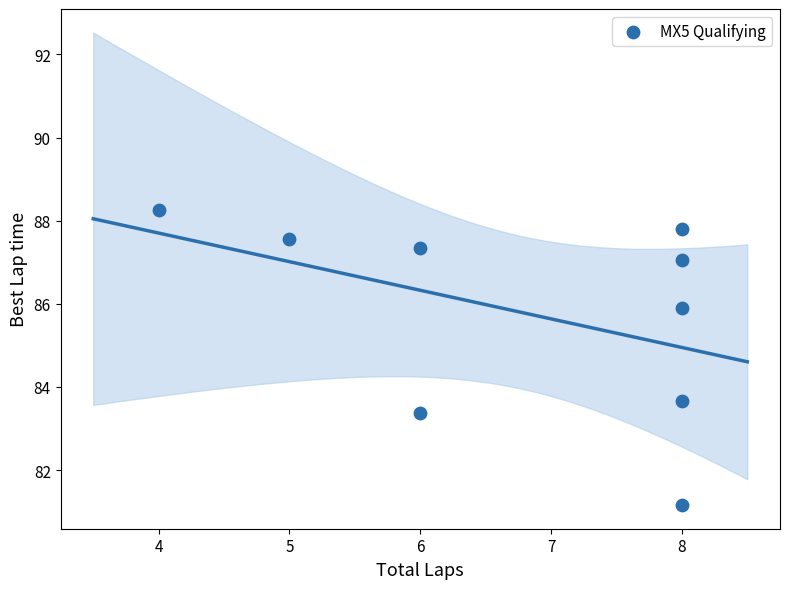

What Y value in the scatter plot is closest to 84?

83.7